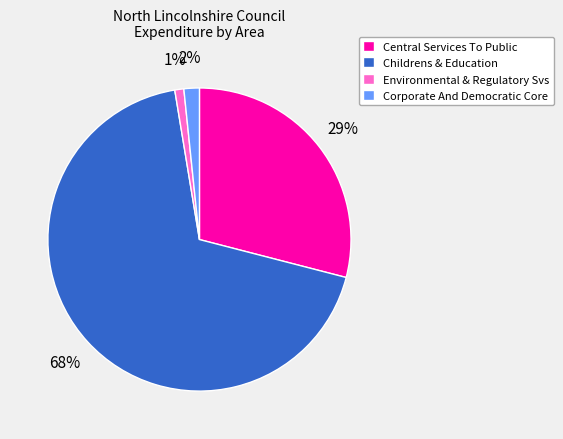

Which slice is the largest?

Childrens & Education